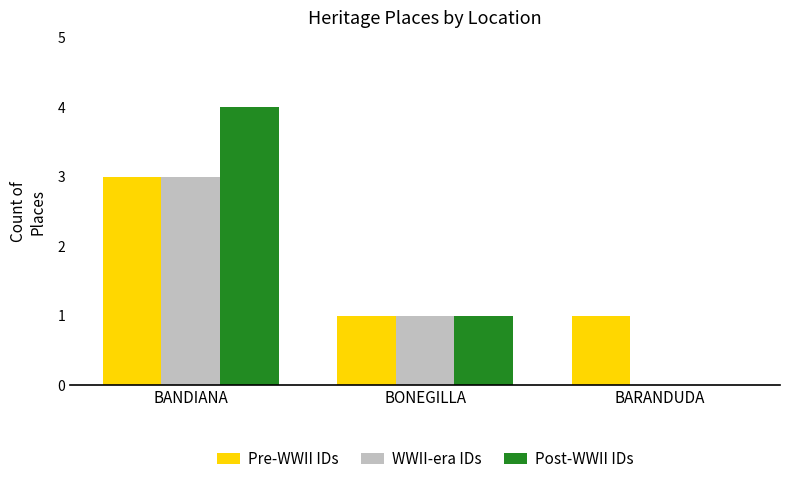

How many categories are shown in the chart?

3